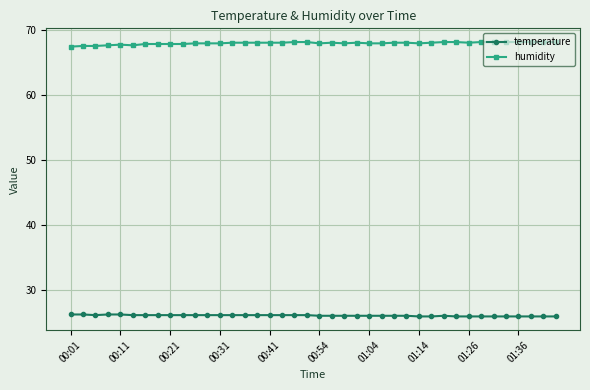

What is the value of the humidity point at the 23rd from the left?

67.9